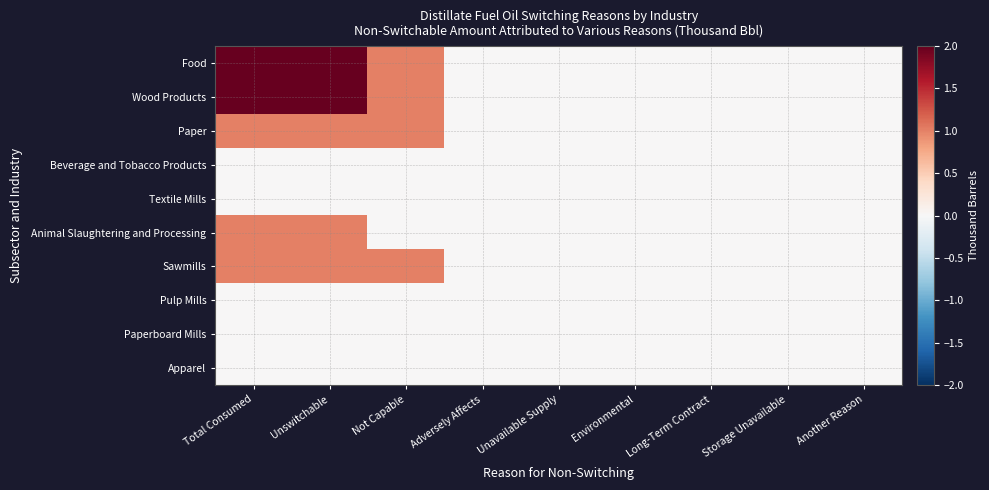

At which category does the chart reach its minimum across all series?

Adversely Affects